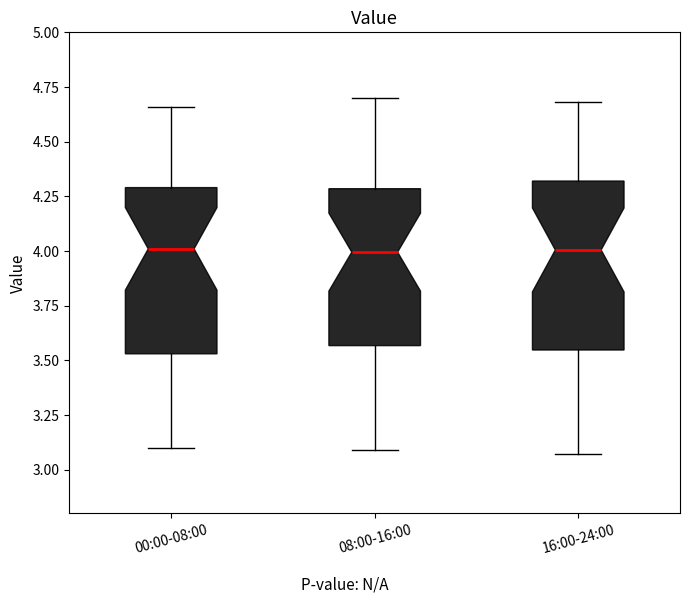

Where does the median line of the box for 08:00-16:00 sit on the y-axis? The values are not printed on the chart, so give them approximately, as read against the axis.

4.00